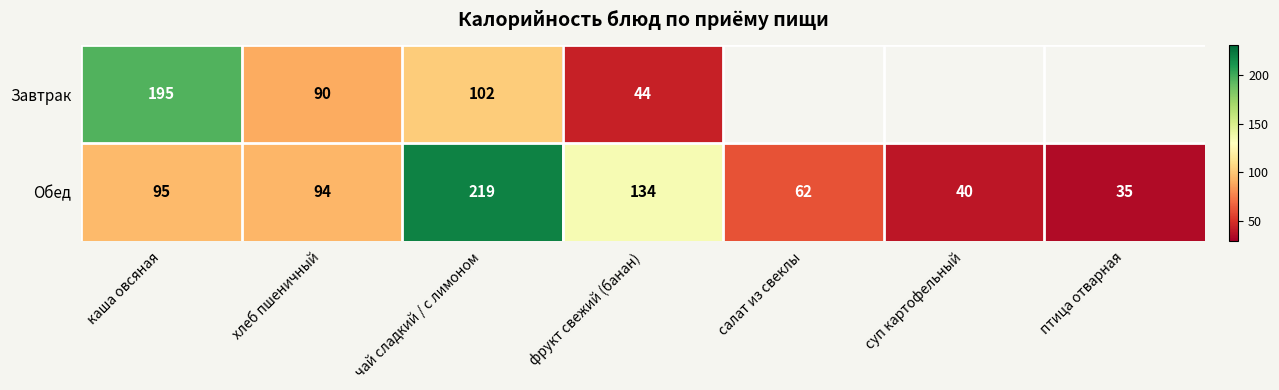

What is the sum of the Обед values at салат из свеклы and птица отварная?

97